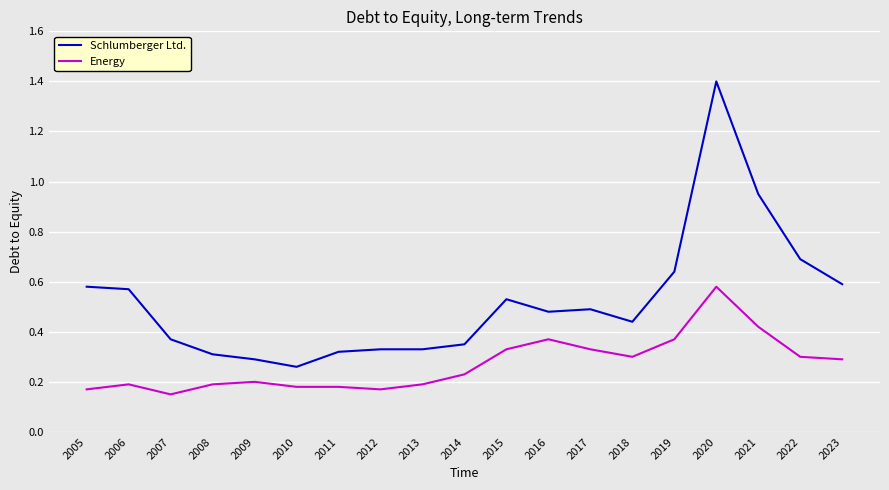

Which category has the highest value in the Energy series?

2020